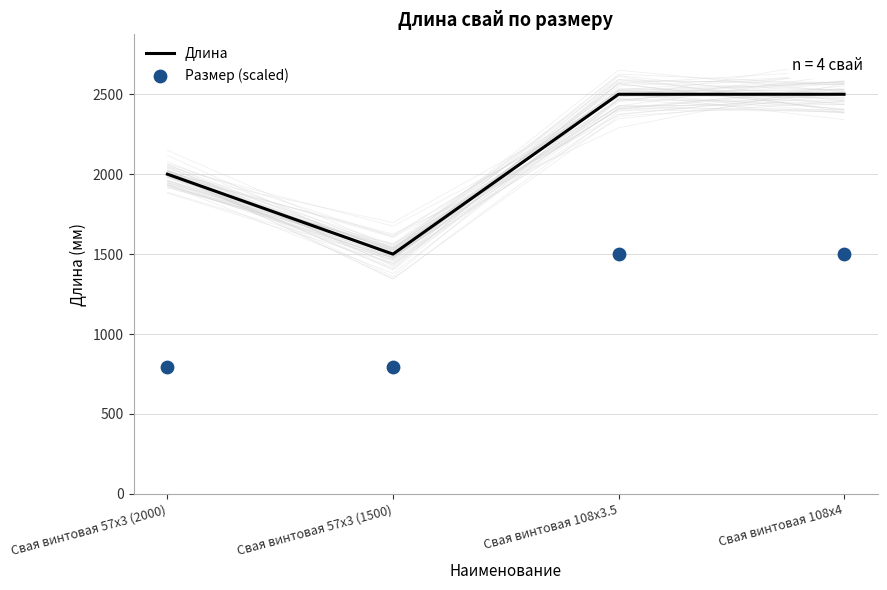

At how many categories does at least one series exceed 1969?

3